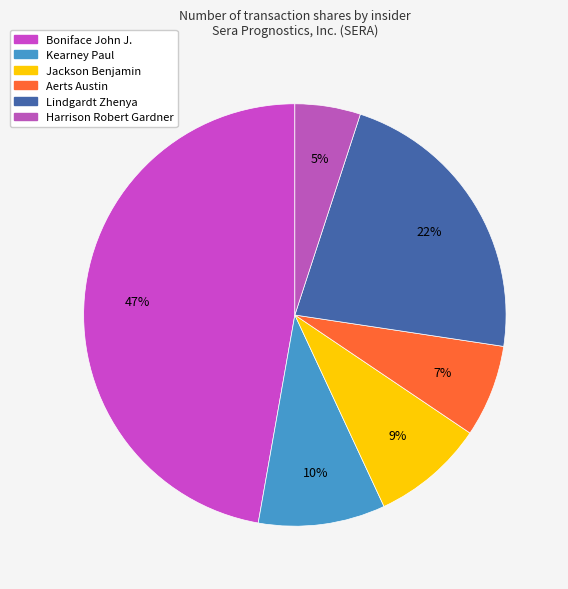

To the nearest percent, what percentage of the pie is Lindgardt Zhenya?

22%